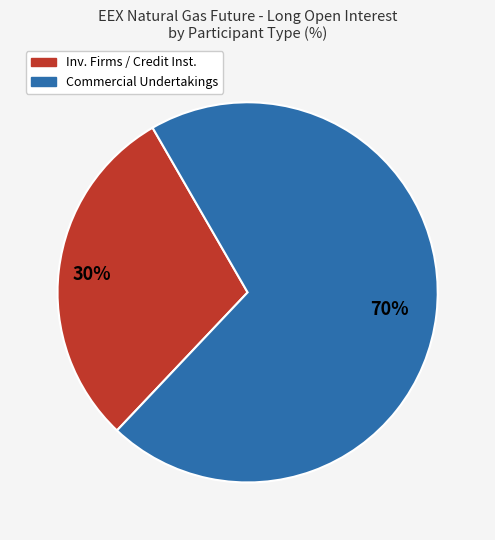

How many segments does this pie chart have?

2